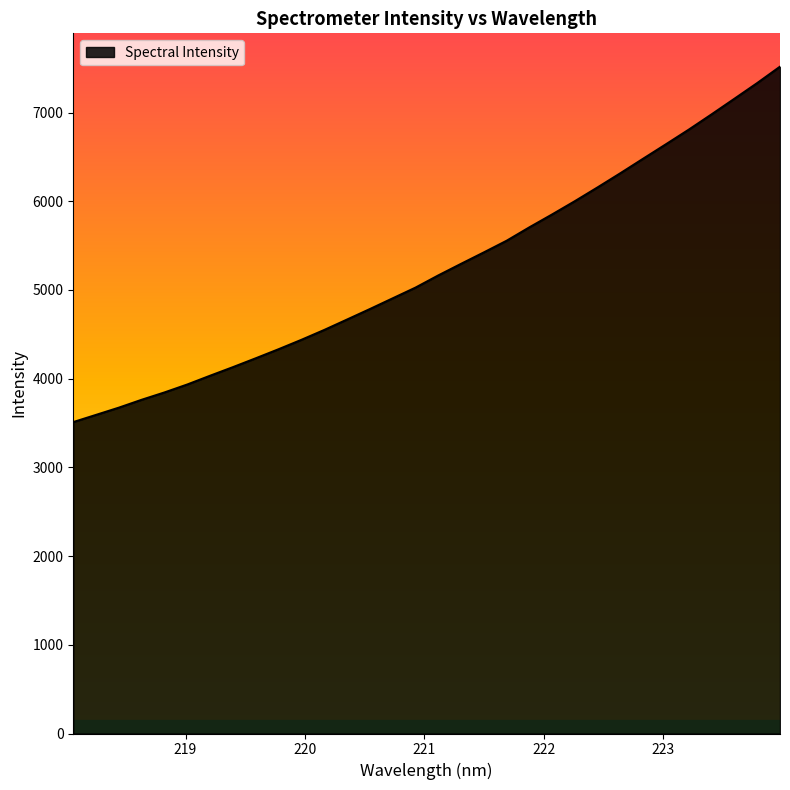

What is the greatest value displayed?

7517.6